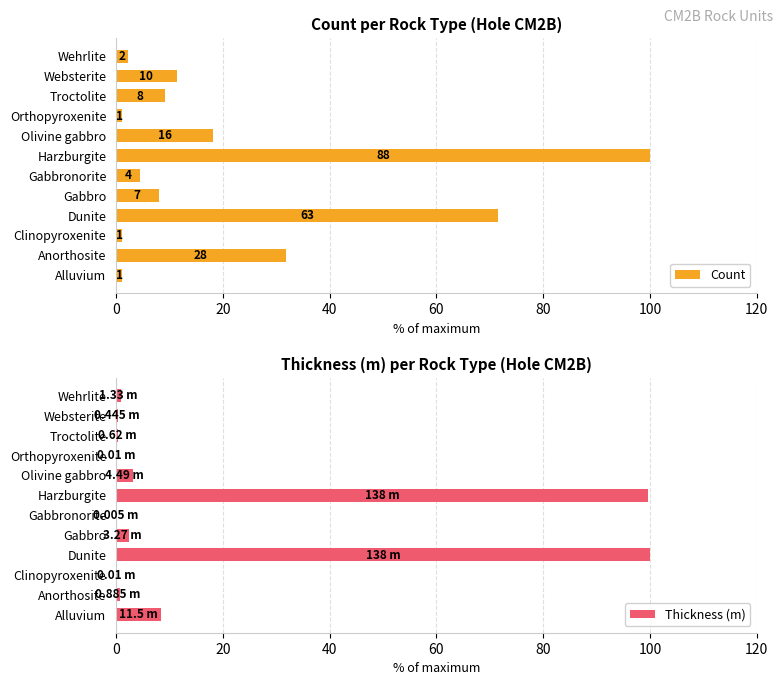

What is the greatest value displayed?

100.0